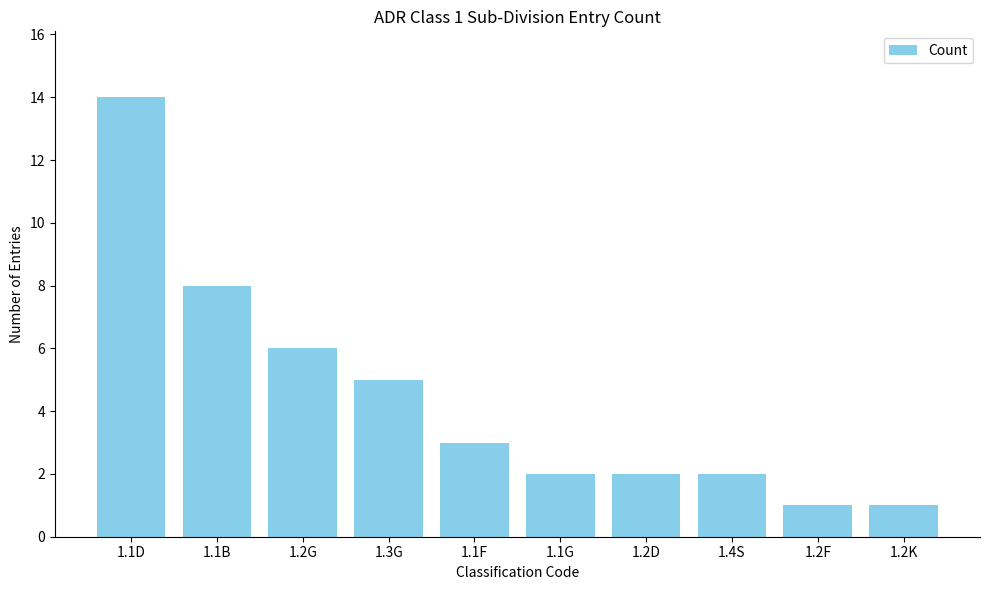

Reading left to right, what are all the values shown in this chart?

1.1D=14	1.1B=8	1.2G=6	1.3G=5	1.1F=3	1.1G=2	1.2D=2	1.4S=2	1.2F=1	1.2K=1